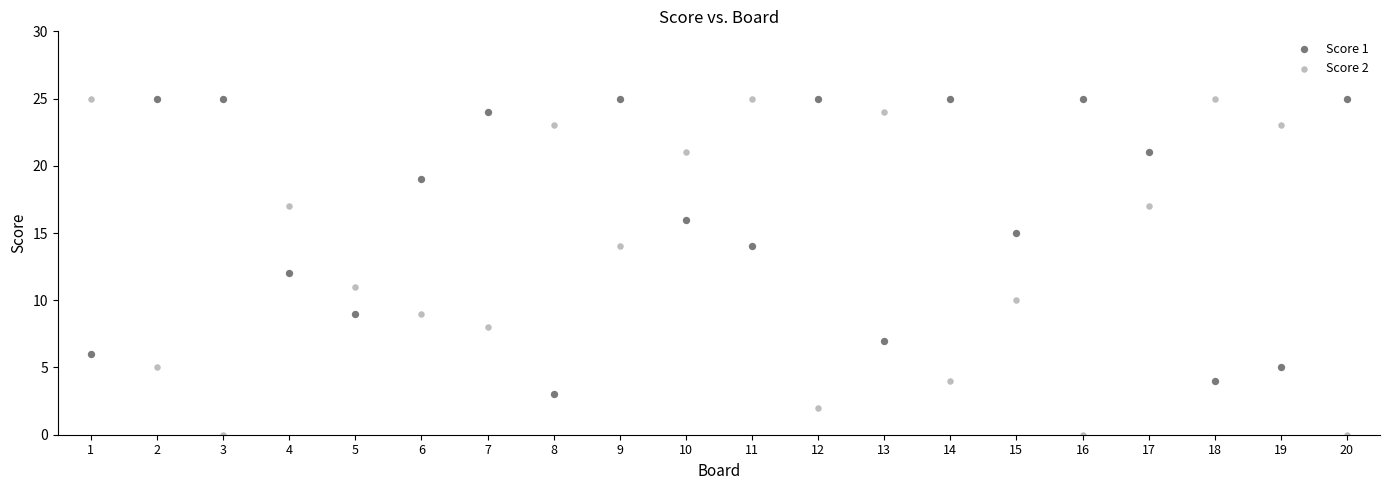

Across all data points, what is the range of Y values (max minus min)?

25